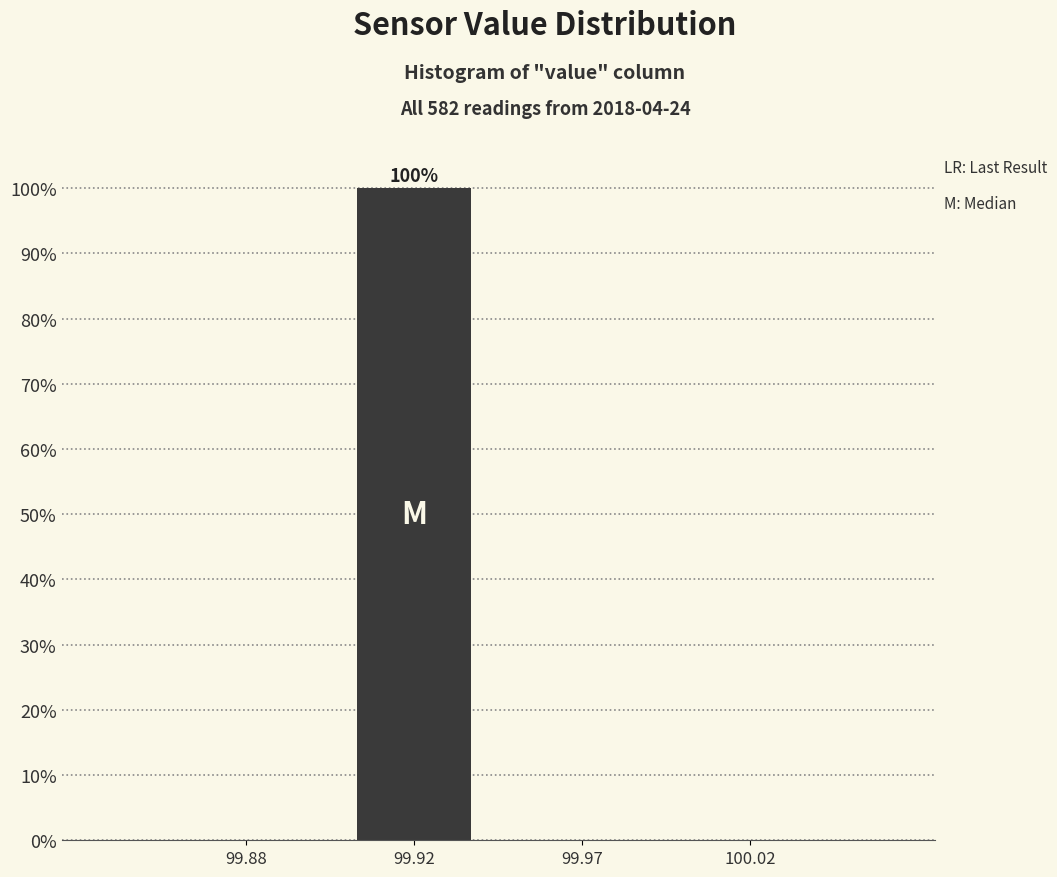

Reading right to left, transcribe all the data shown in this chart.

100.02=0	99.97=0	99.92=100	99.88=0